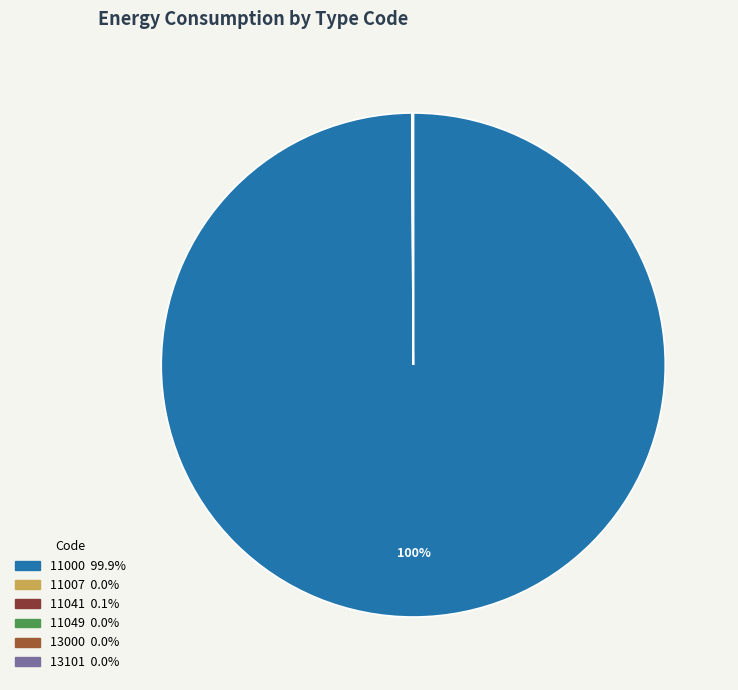

To the nearest percent, what is the average slice percentage?

17%